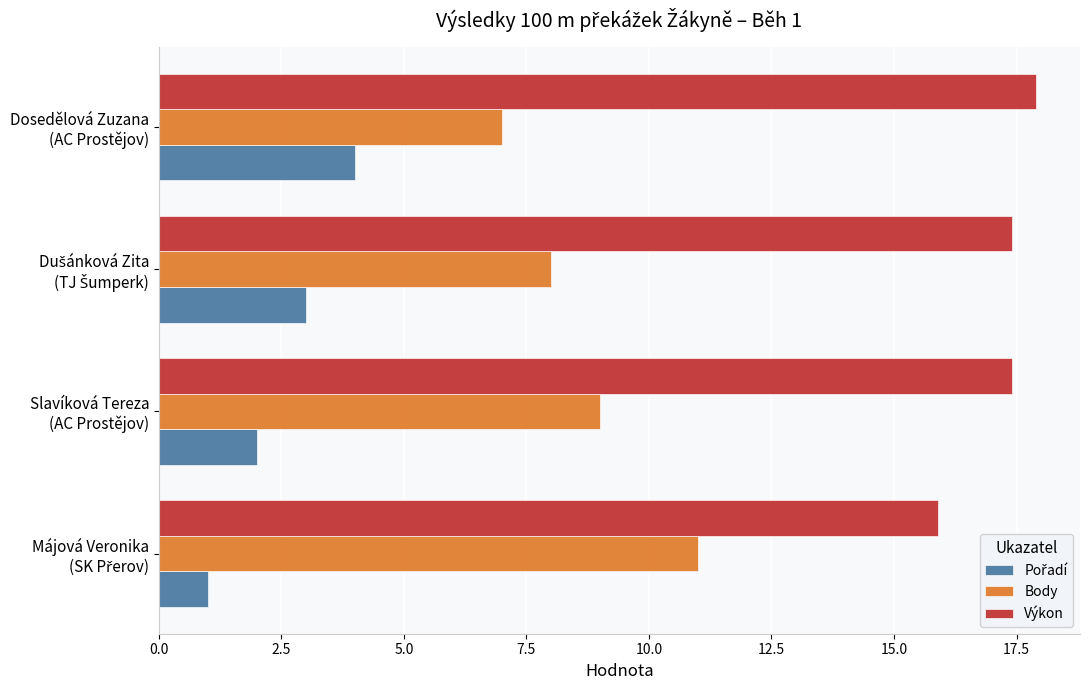

Which series has the largest total across all categories?

Výkon